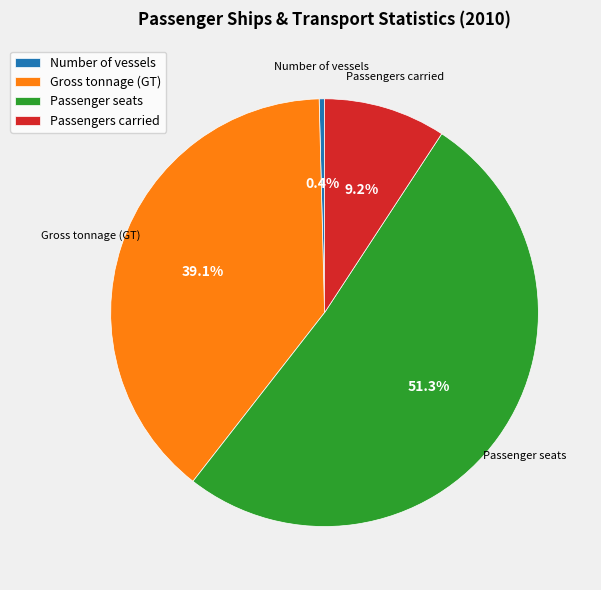

What portion of the pie excludes Passenger seats?

48.7%